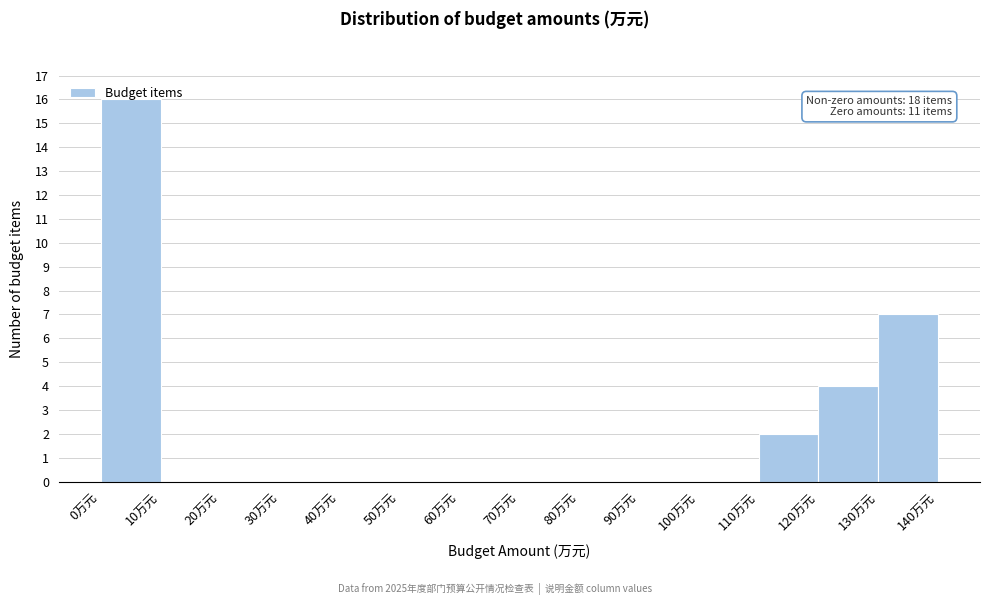

Over which range of the x-axis is the bar tallest?

0 to 10